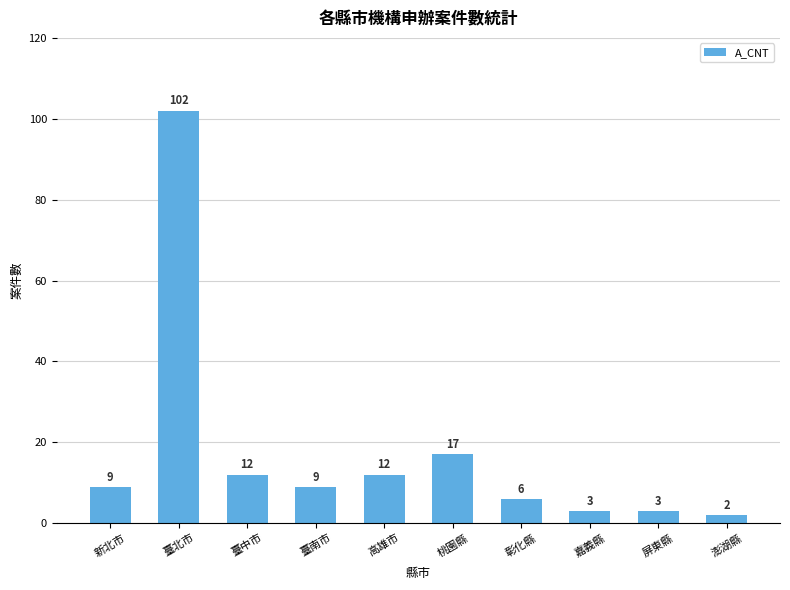

True or false: the data shows 6 at 彰化縣.

True